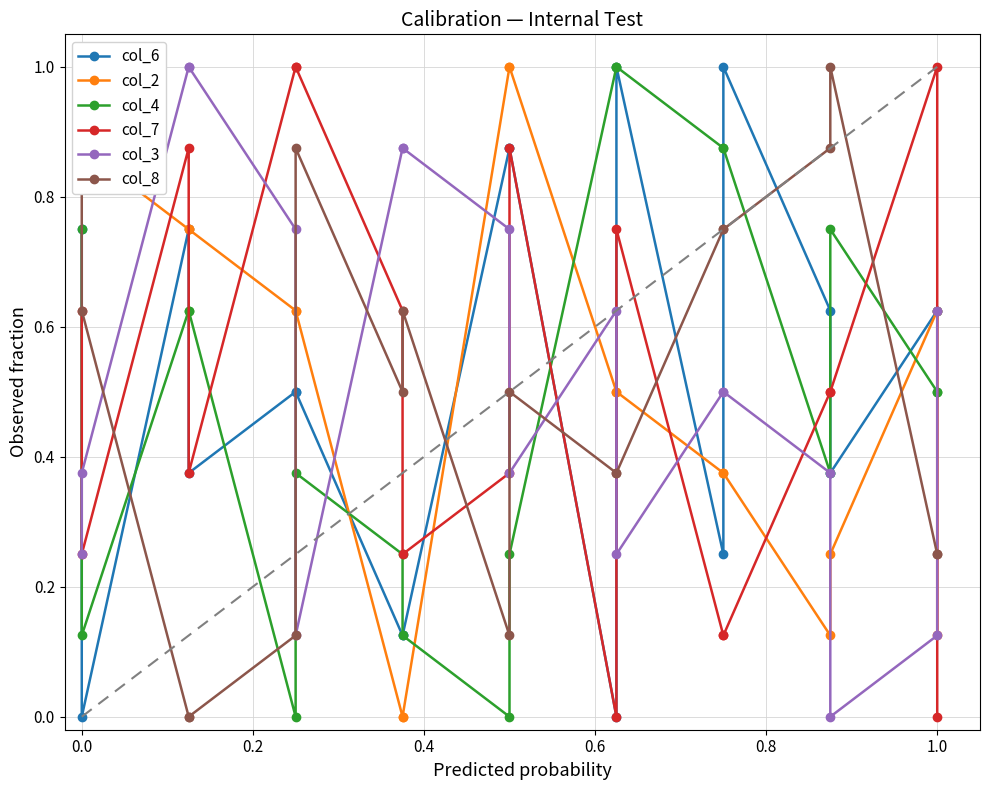

Where is the first local maximum for col_6?

0.2